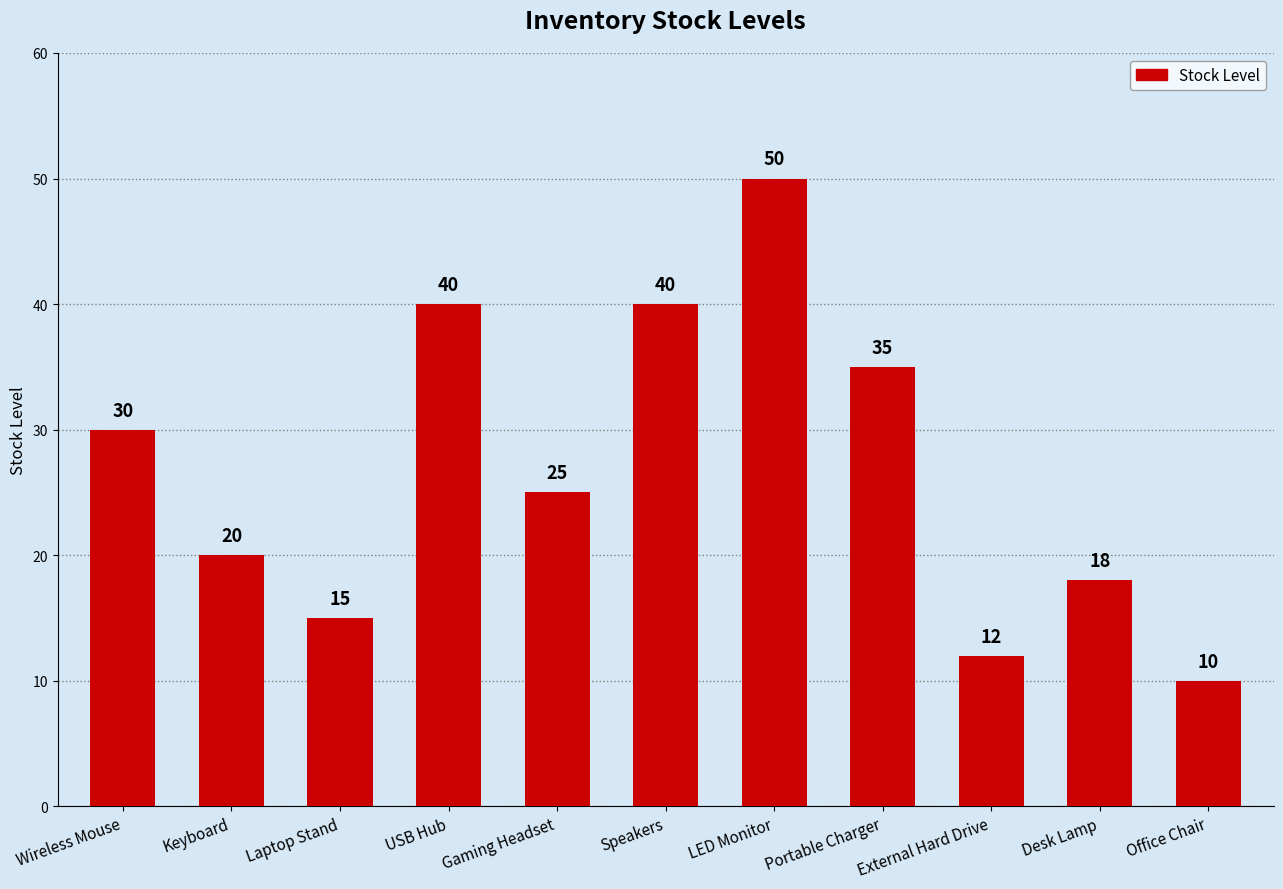

Is it true that the value at External Hard Drive is 7?

False